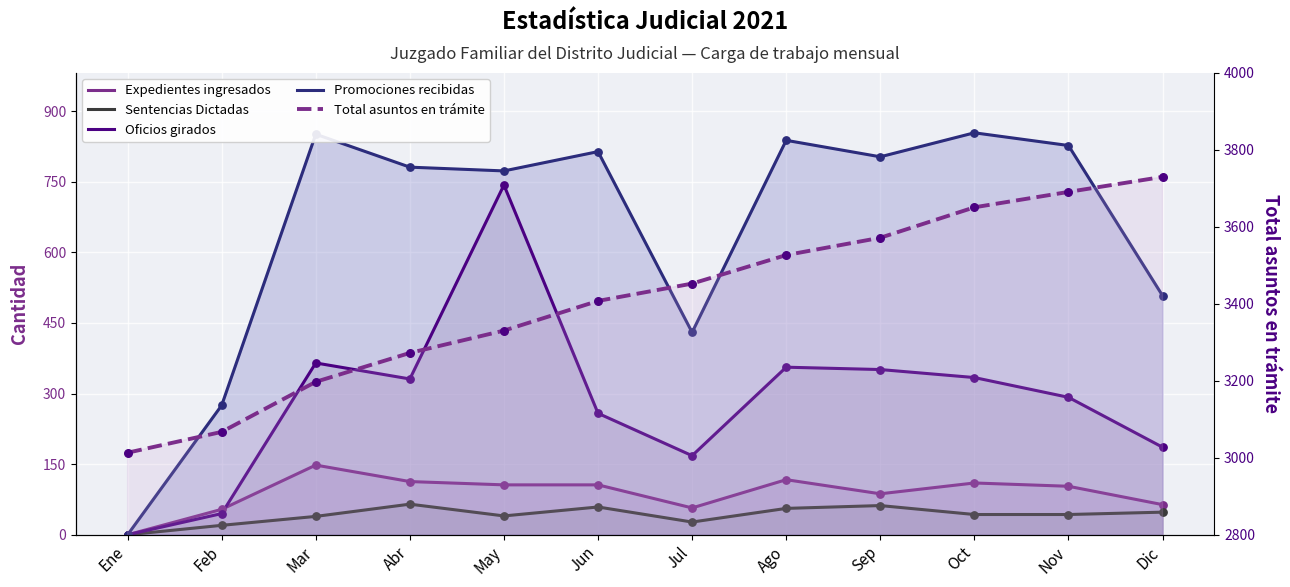

Which series reaches the maximum Y coordinate?

Total asuntos en trámite